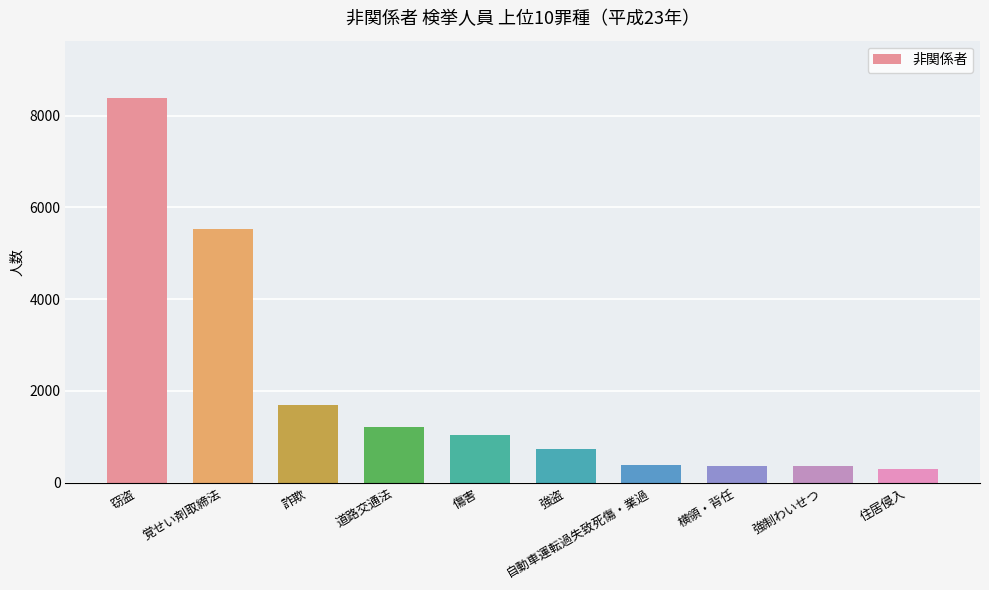

What is the ratio of the value at 道路交通法 to the value at 窃盗?

0.1